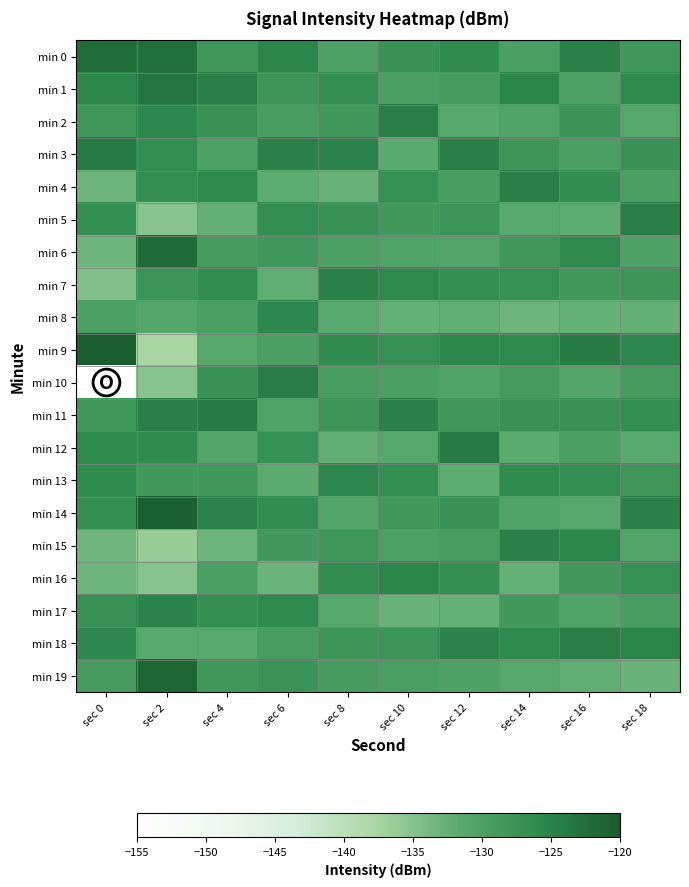

Count the number of data series in this chart.

20